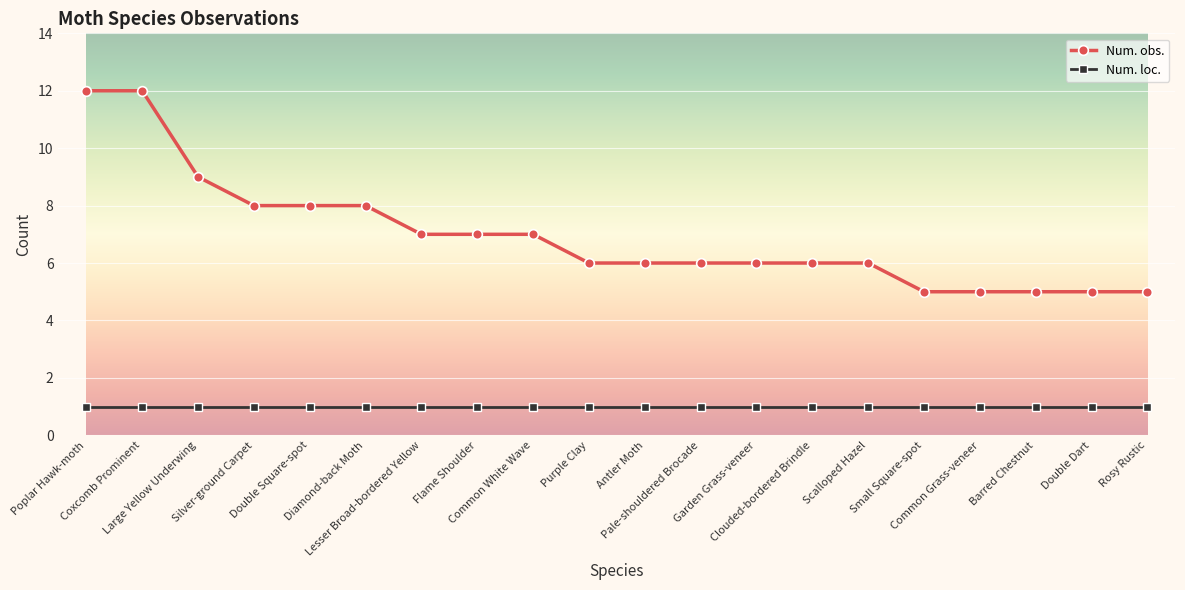

True or false: Num. obs. and Num. loc. intersect in this chart.

False